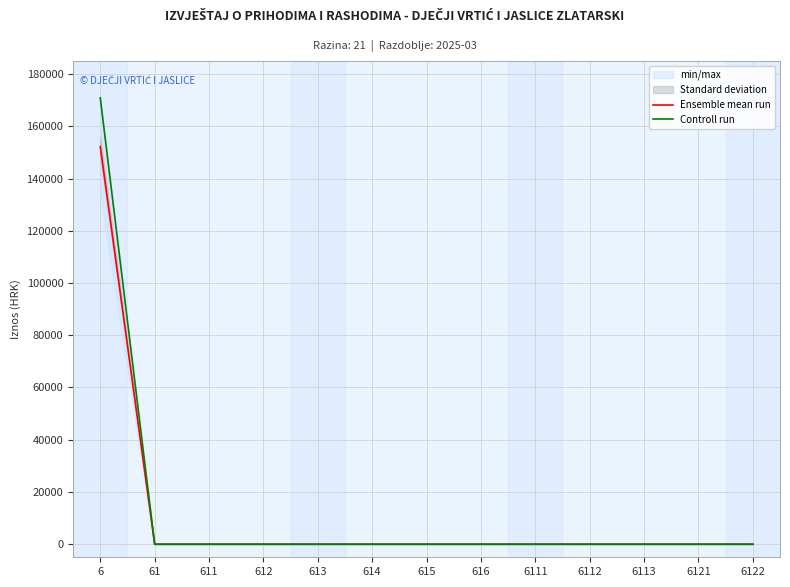

At how many categories does at least one series exceed 116953?

1